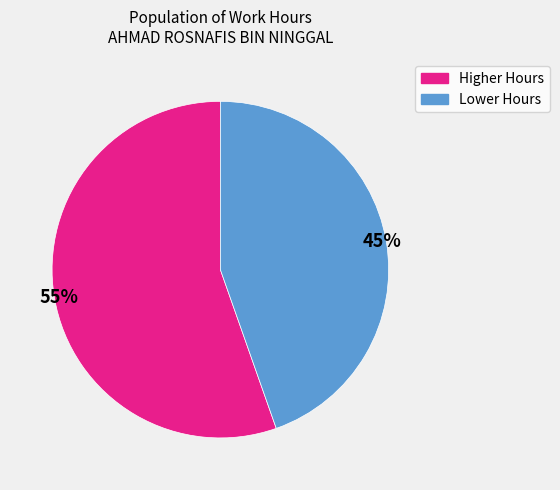

To the nearest percent, what is the average slice percentage?

50%